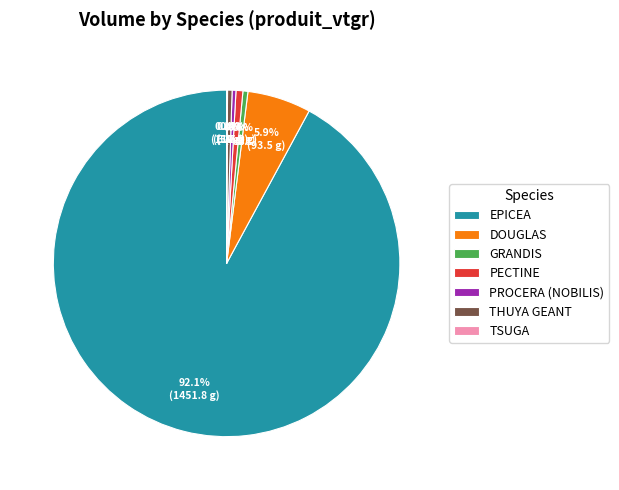

To the nearest percent, what is the average slice percentage?

14%